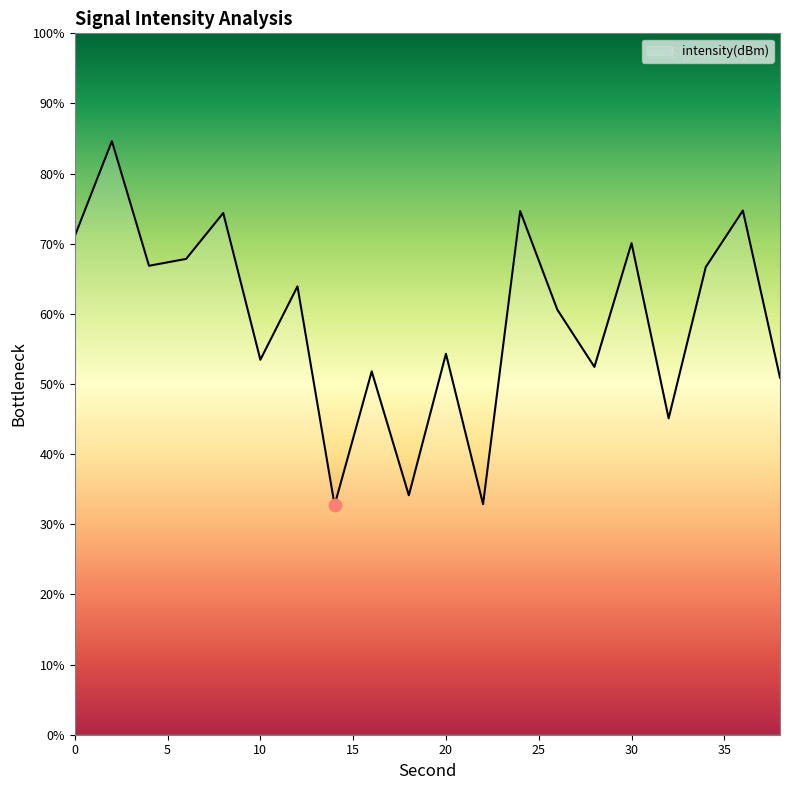

What is the smallest value displayed?

32.7